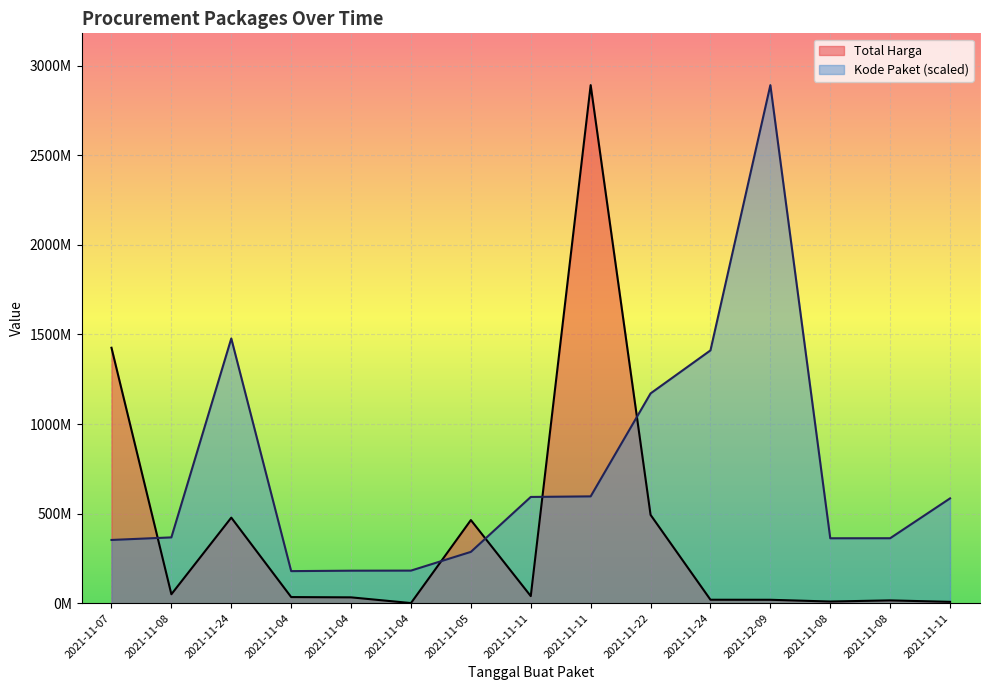

Reading left to right, what are all the values shown in this chart?

Total Harga: 1425867900.0	49730040.0	477600000.0	34000000.0	32441200.0	577875.0	464002100.0	39440000.0	2892122000.0	493000000.0	19175000.0	18900000.0	9180000.0	15513960.0	7401240.0
Kode Paket: 352883521.5	367273231.7	1477840024.8	178927446.8	181360692.3	181822169.9	286367820.0	593019677.6	596250020.7	1171020357.2	1411261394.6	2892122000.0	362301859.5	362532598.3	585048701.0